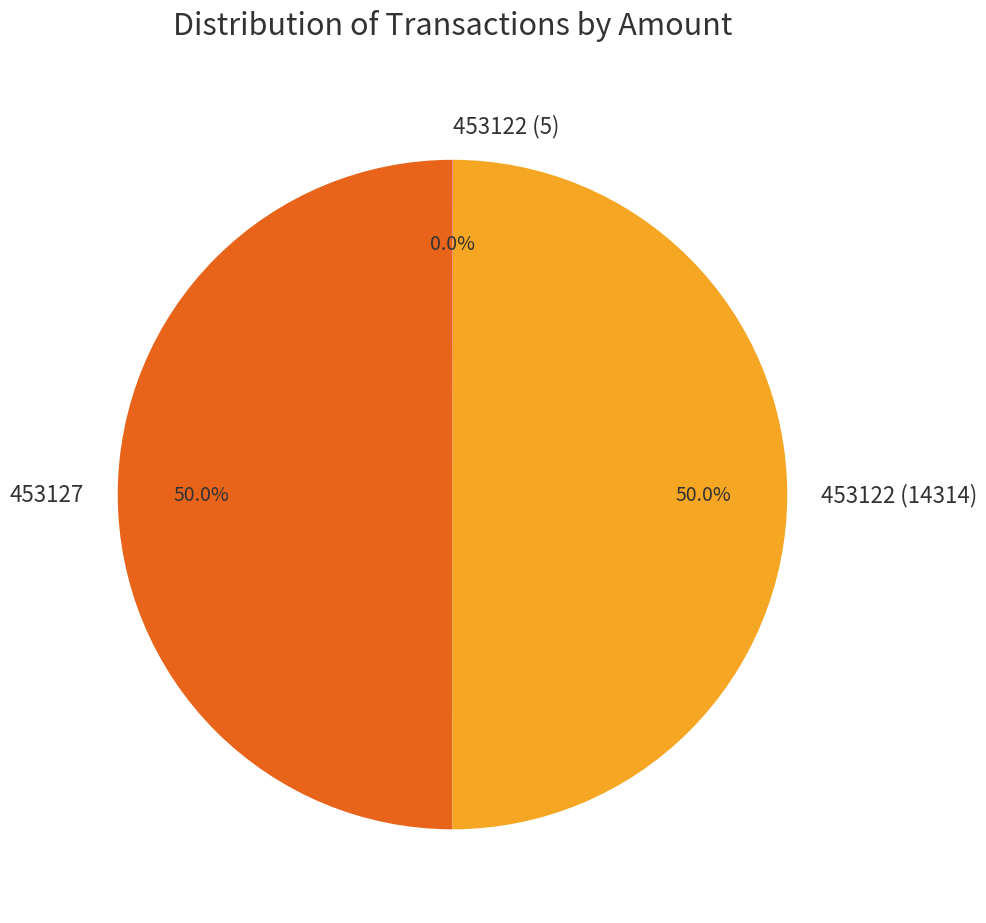

How much of the chart is everything except 453127?

50.0%